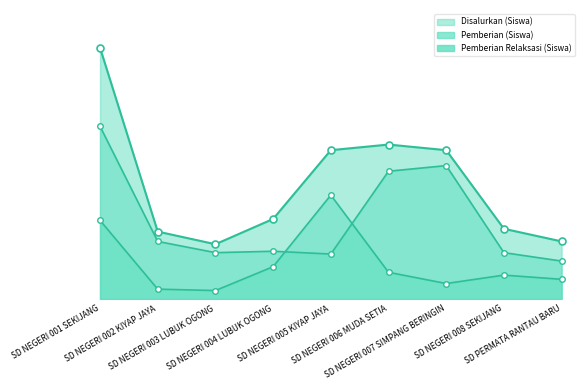

Does the chart display data point markers on the line(s)?

Yes